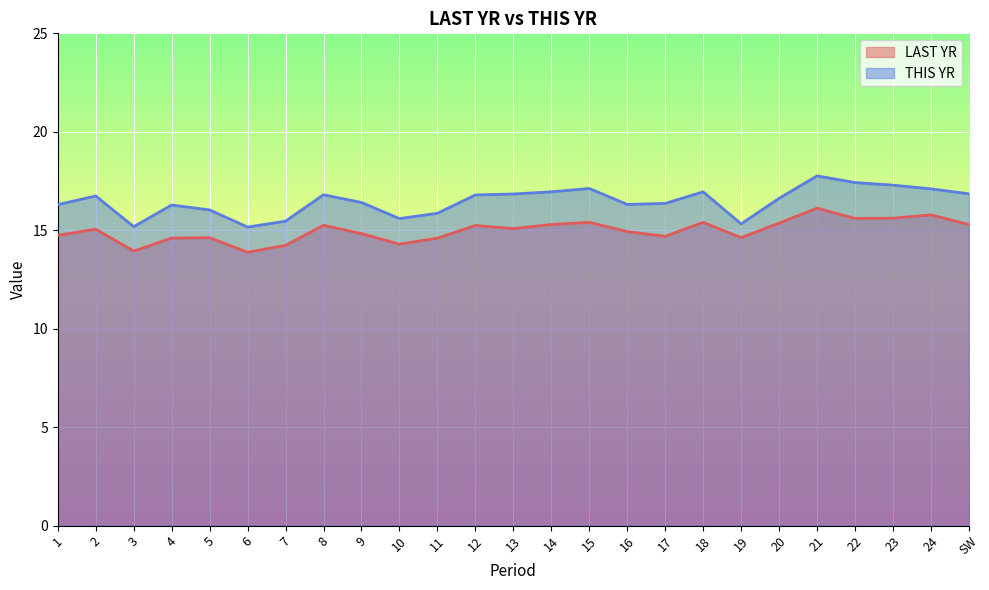

True or false: THIS YR and LAST YR cross at least once.

False